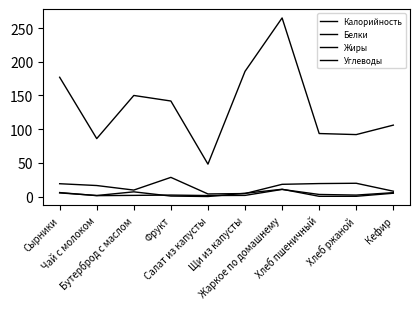

How many lines are shown in the chart?

4